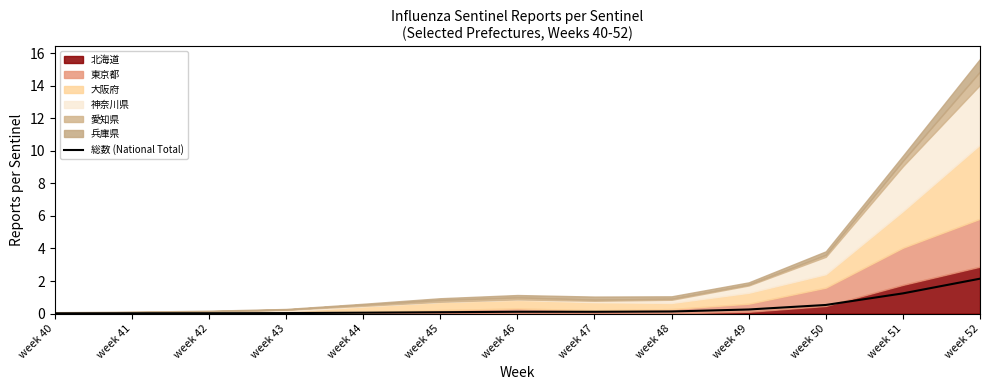

What is the difference between the maximum and minimum values?

2.1